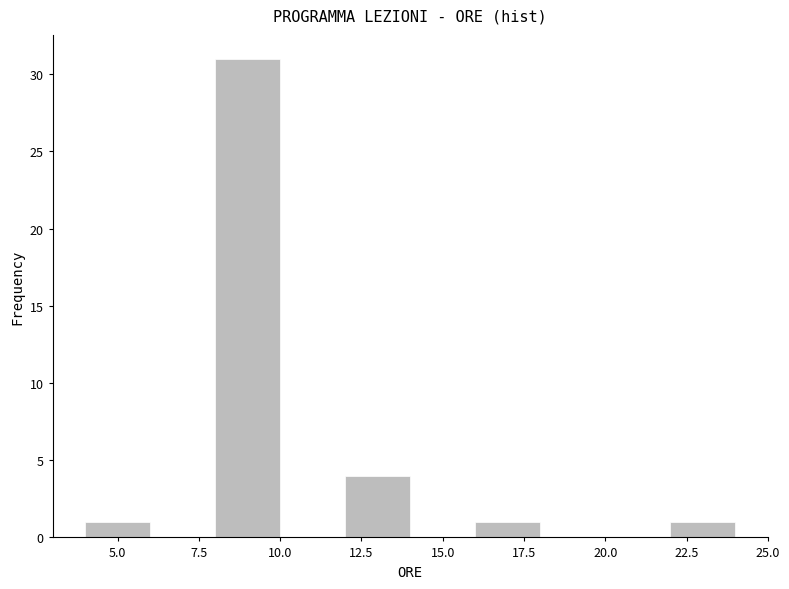

Which range on the x-axis has the tallest bar?

8 to 10